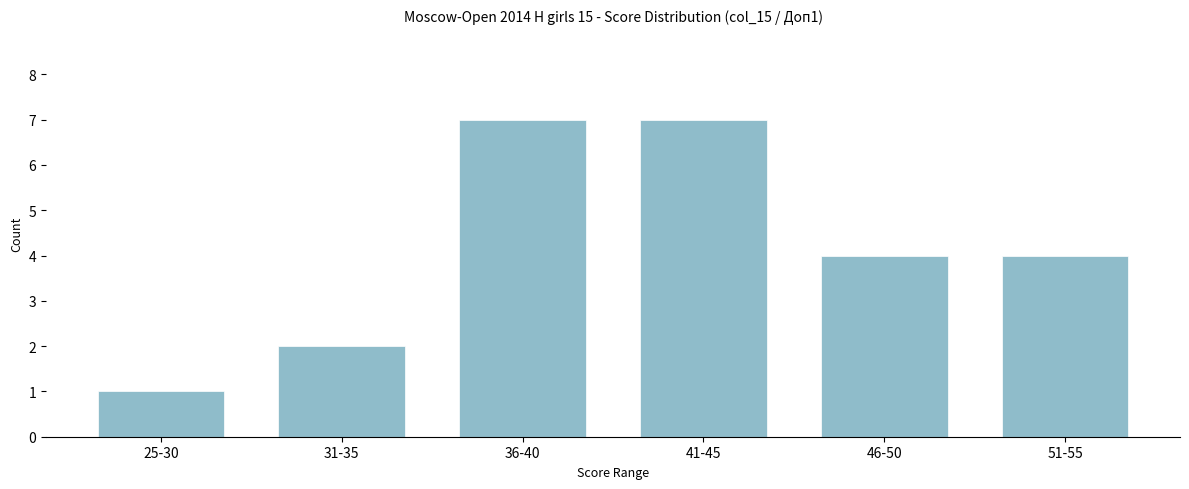

Reading left to right, extract all data points from this chart.

1	2	7	7	4	4